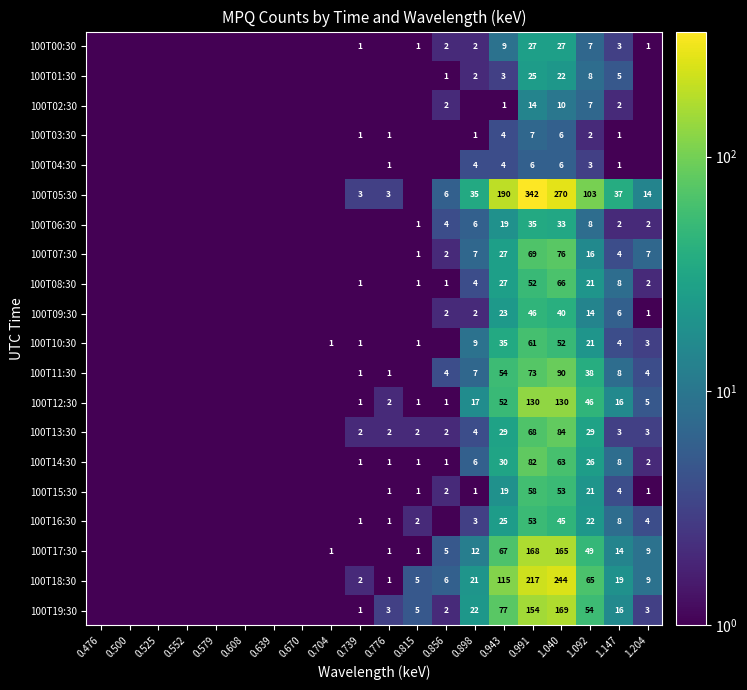

What is the difference between the highest and lowest values at 0.991?

336.0